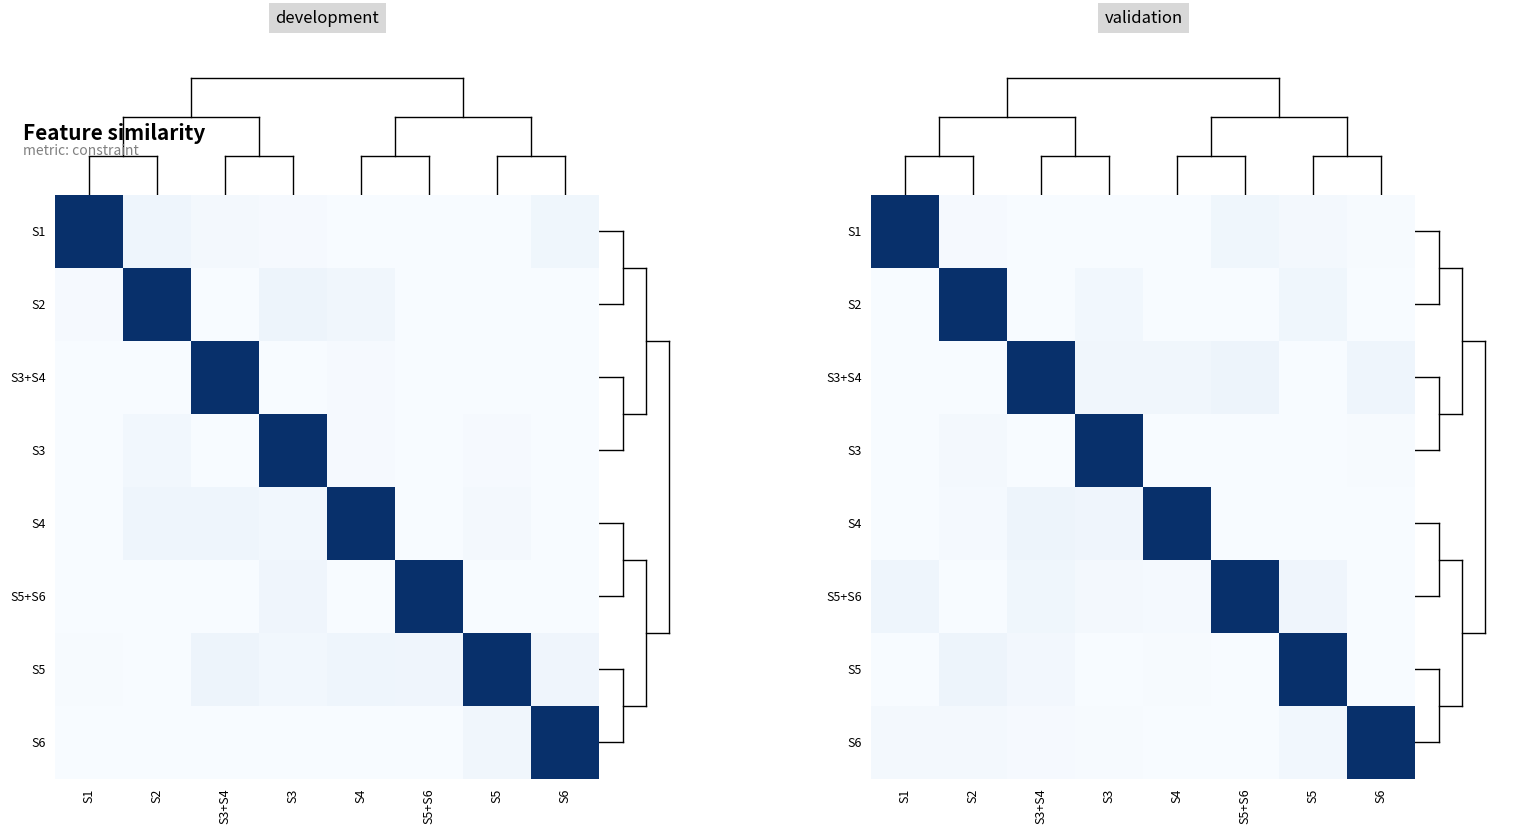

Which category has the lowest value across all series?

S3+S4